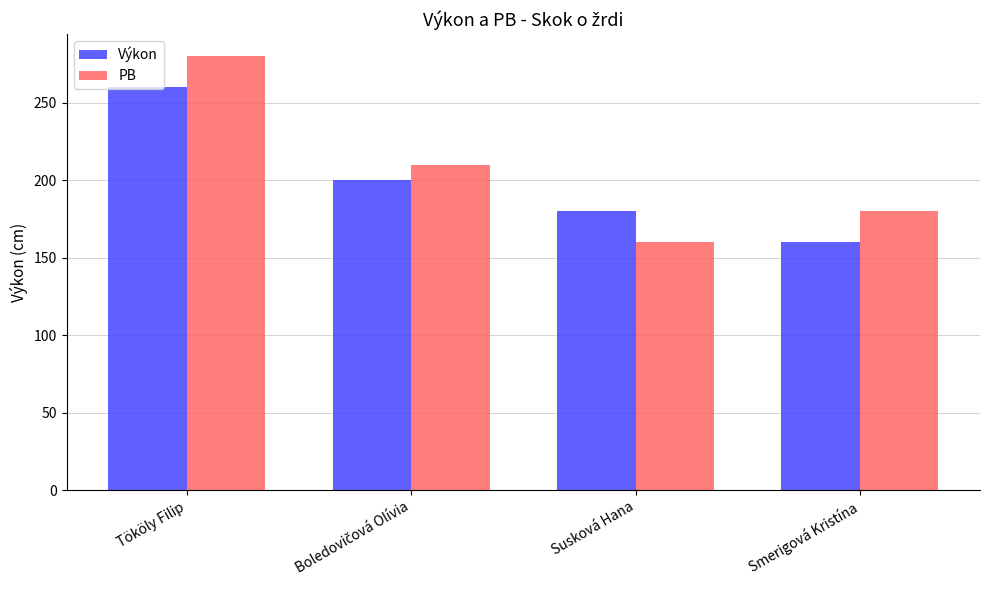

Is it true that PB equals 91 at Tököly Filip?

False